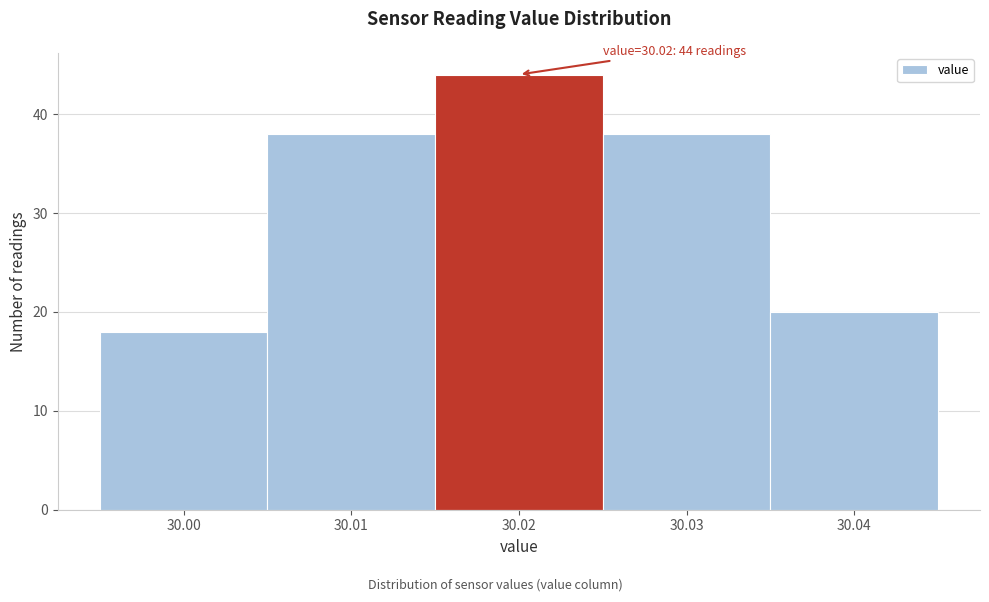

Over which range of the x-axis is the bar tallest?

30.015 to 30.025